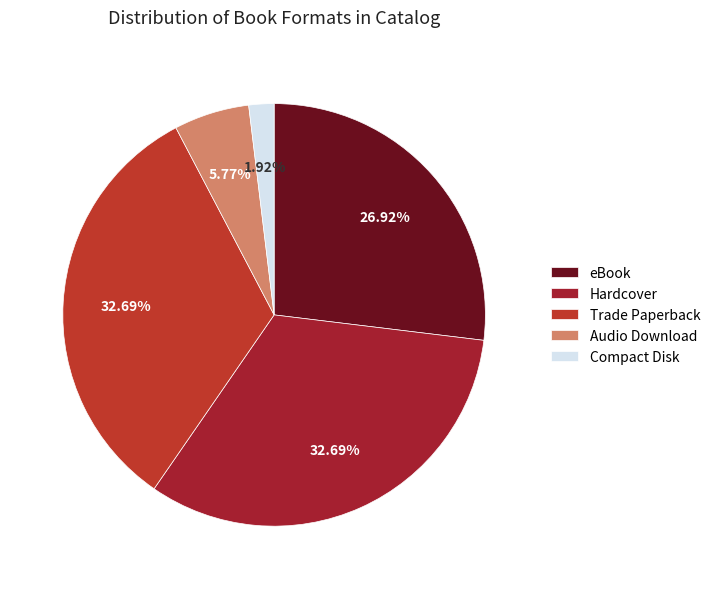

How many slices are in this pie chart?

5